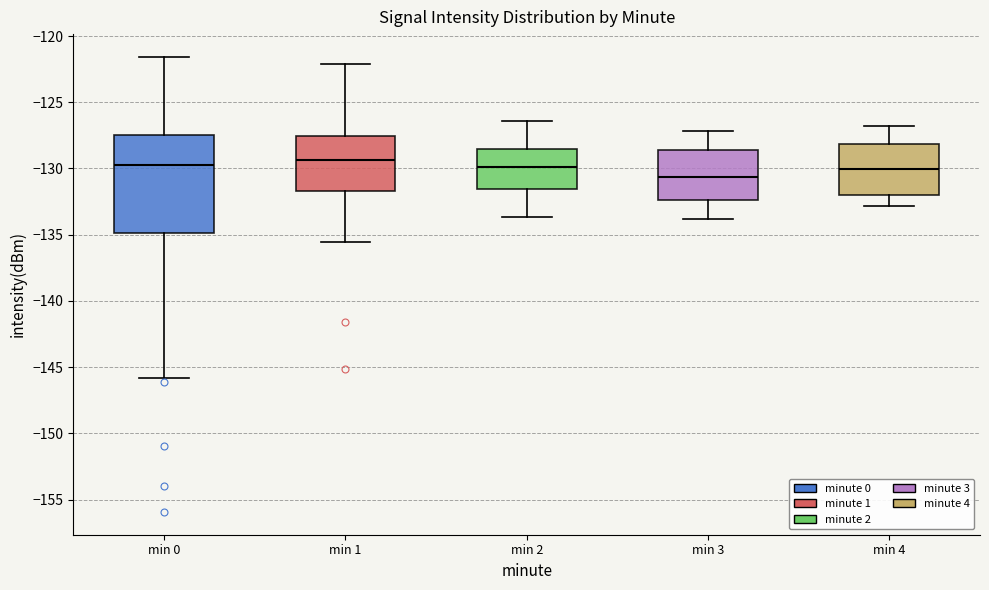

Reading left to right, transcribe this box plot: for each box, give where its median line is, the range the box spans, and where its two whiskers end, as read against the y-axis. The values are not printed on the chart, so give them approximately, as read against the axis.

min 0: median -129.5, box -135.0 to -127.5, whiskers -146.0 to -121.5
min 1: median -129.5, box -131.5 to -127.5, whiskers -135.5 to -122.0
min 2: median -130.0, box -131.5 to -128.5, whiskers -133.5 to -126.5
min 3: median -130.5, box -132.5 to -128.5, whiskers -134.0 to -127.0
min 4: median -130.0, box -132.0 to -128.0, whiskers -133.0 to -127.0